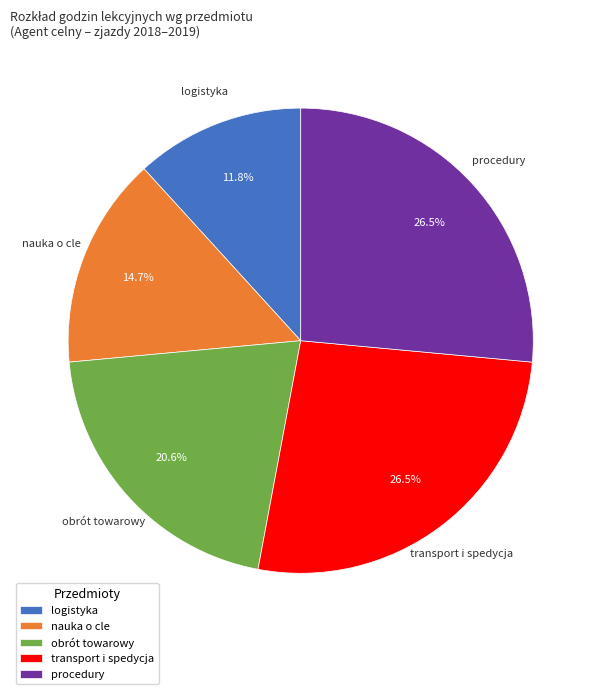

To the nearest percent, what is the difference between the nauka o cle and transport i spedycja slice percentages?

12%